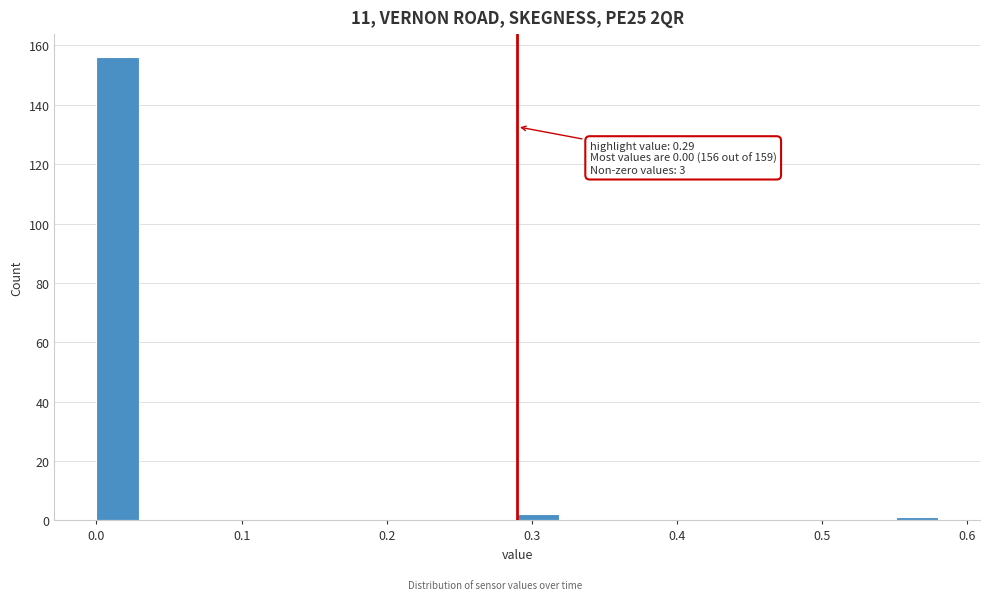

Around what value on the x-axis is the tallest bar? Give the approximate position of its centre, as read against the axis.

0.01